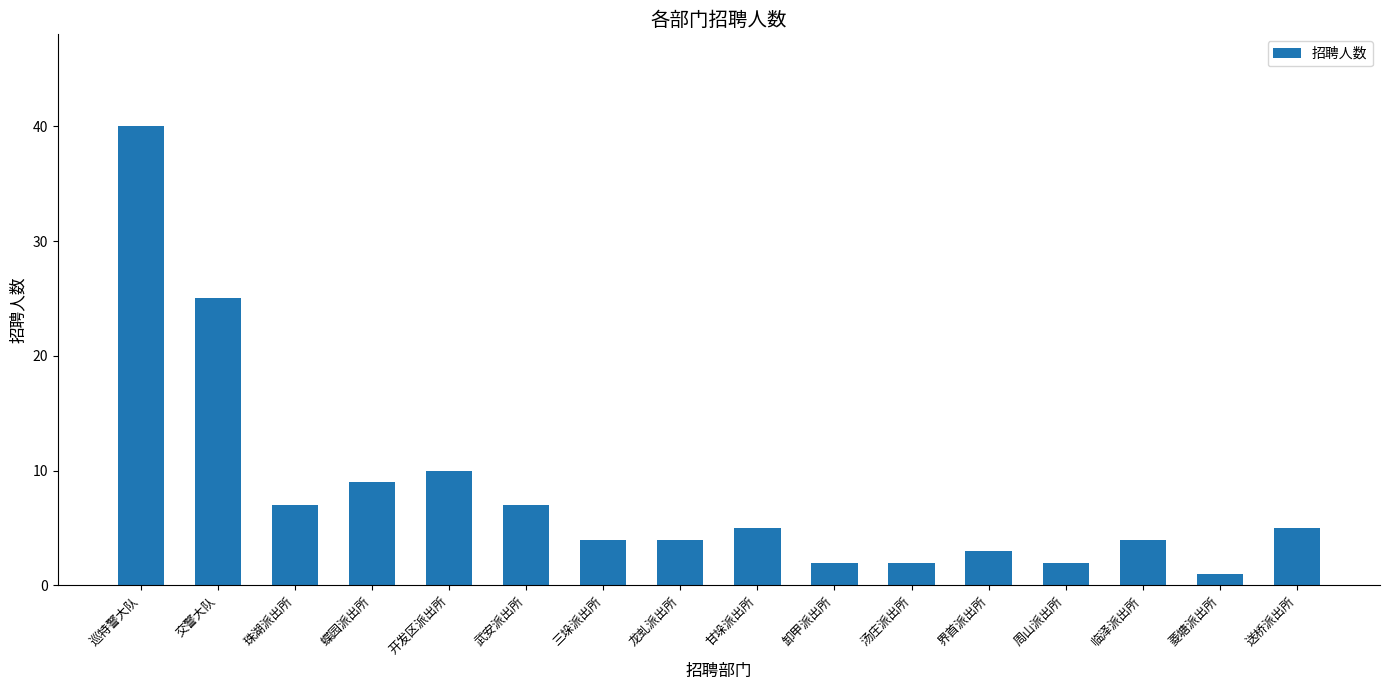

Reading left to right, what are all the values shown in this chart?

巡特警大队=40	交警大队=25	珠湖派出所=7	蝶园派出所=9	开发区派出所=10	武安派出所=7	三垛派出所=4	龙虬派出所=4	甘垛派出所=5	卸甲派出所=2	汤庄派出所=2	界首派出所=3	周山派出所=2	临泽派出所=4	菱塘派出所=1	送桥派出所=5